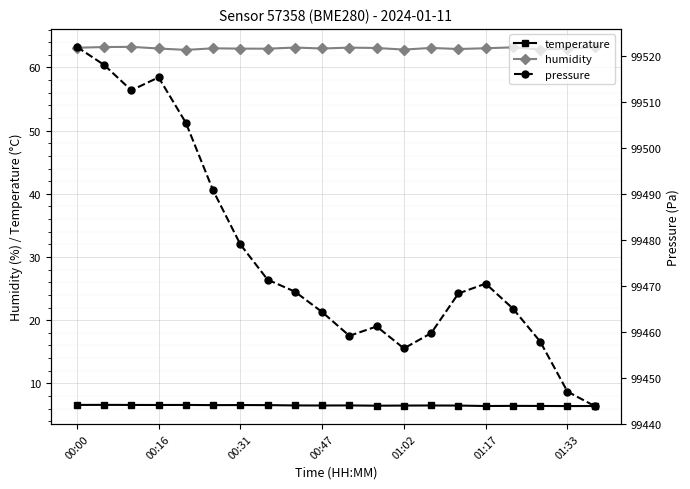

What is the total value across all series at 14?

99537.8